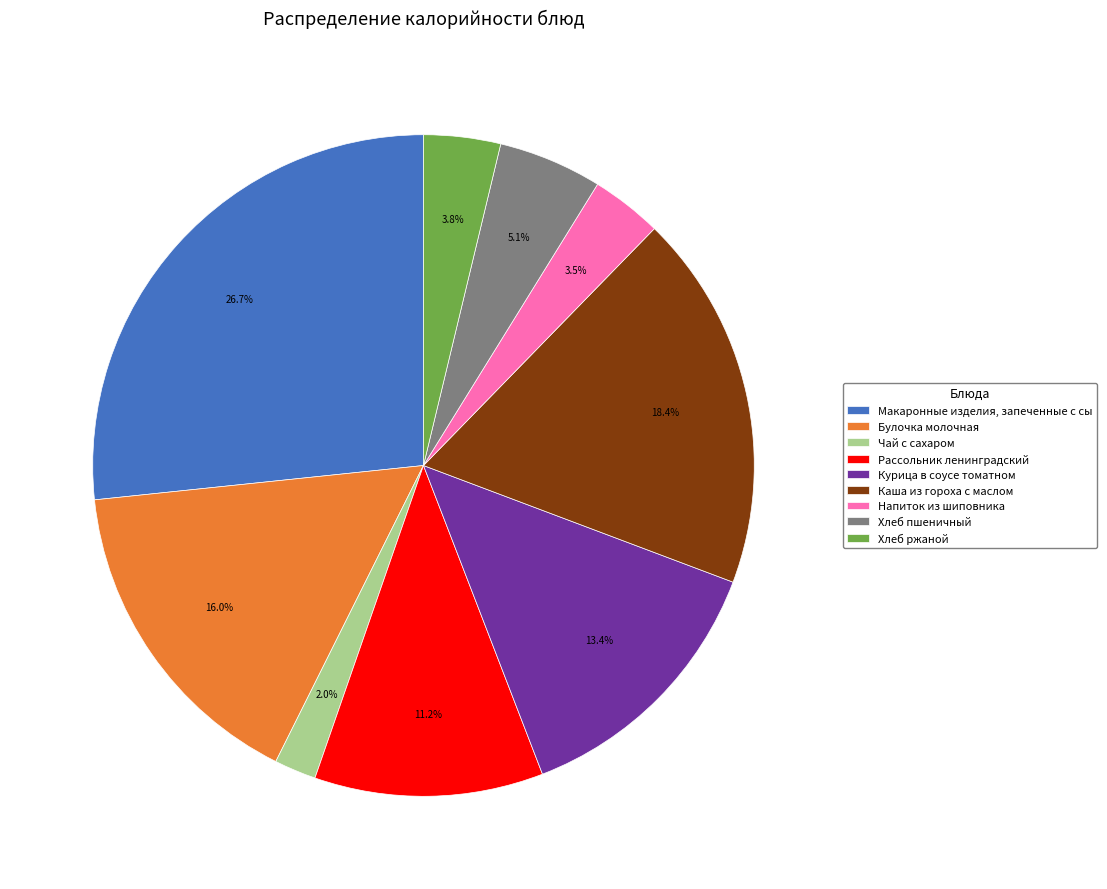

Is it true that Хлеб ржаной is 4% of the pie?

True